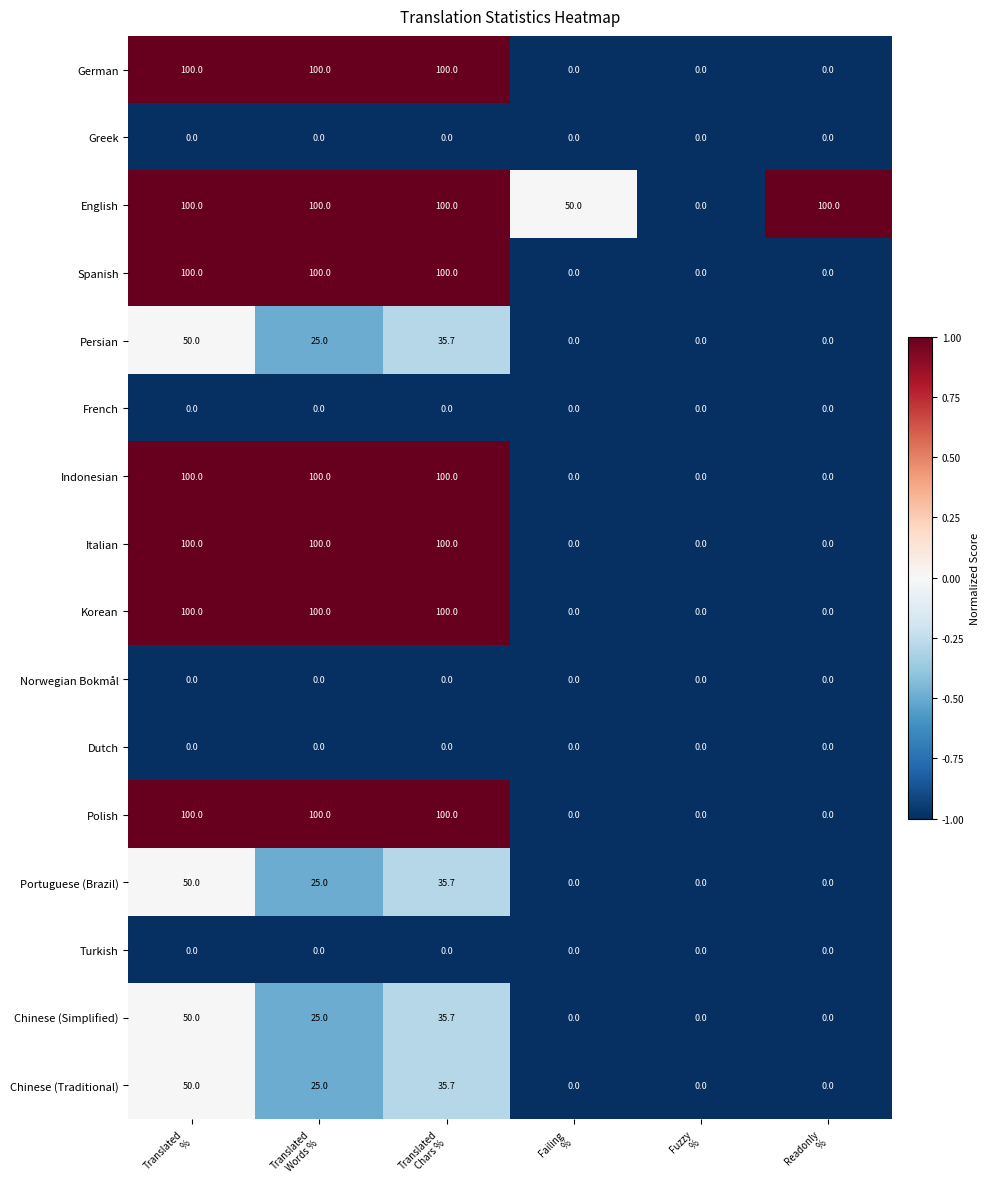

What is the spread (max minus min) of values at Failing
%?

50.0